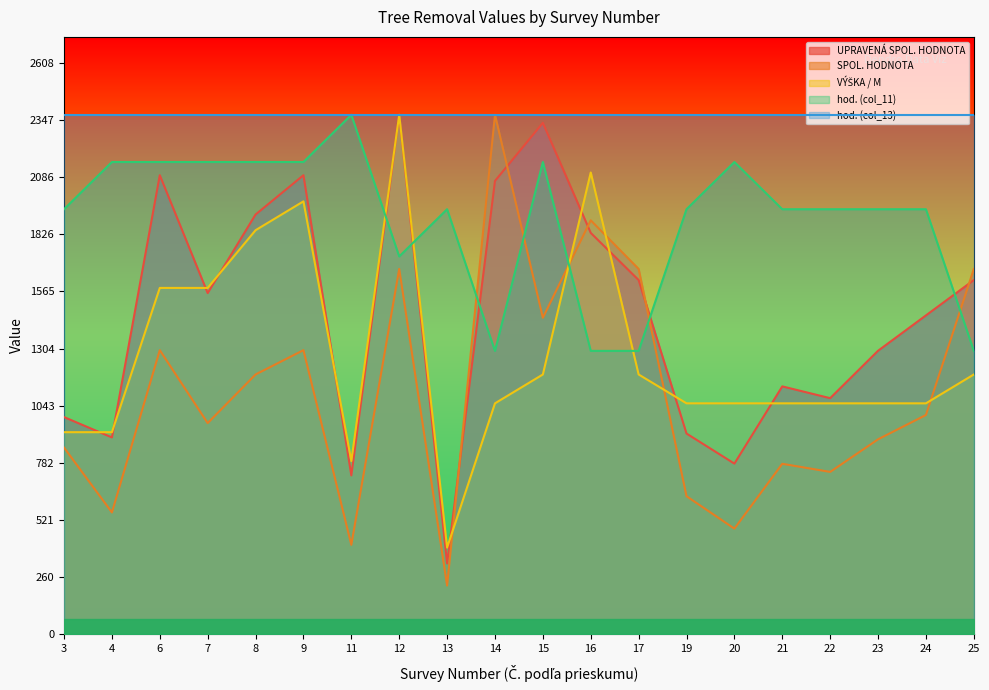

Which series has the largest range (max minus min)?

SPOL. HODNOTA